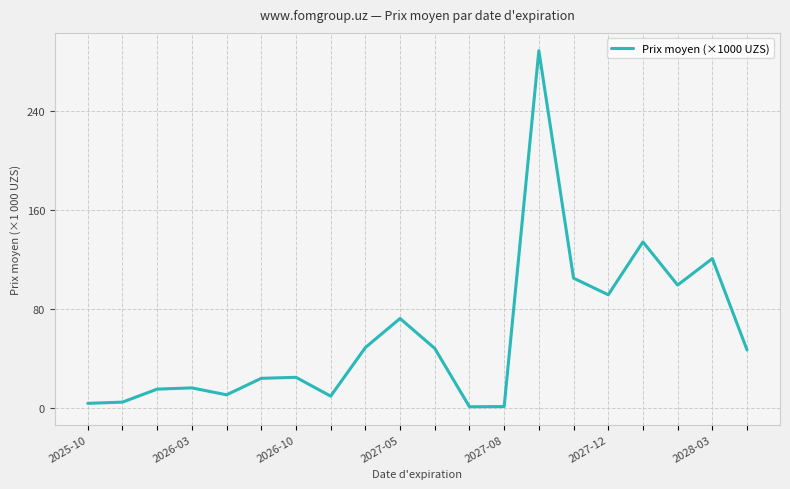

What is the maximum value shown in the chart?

289.0